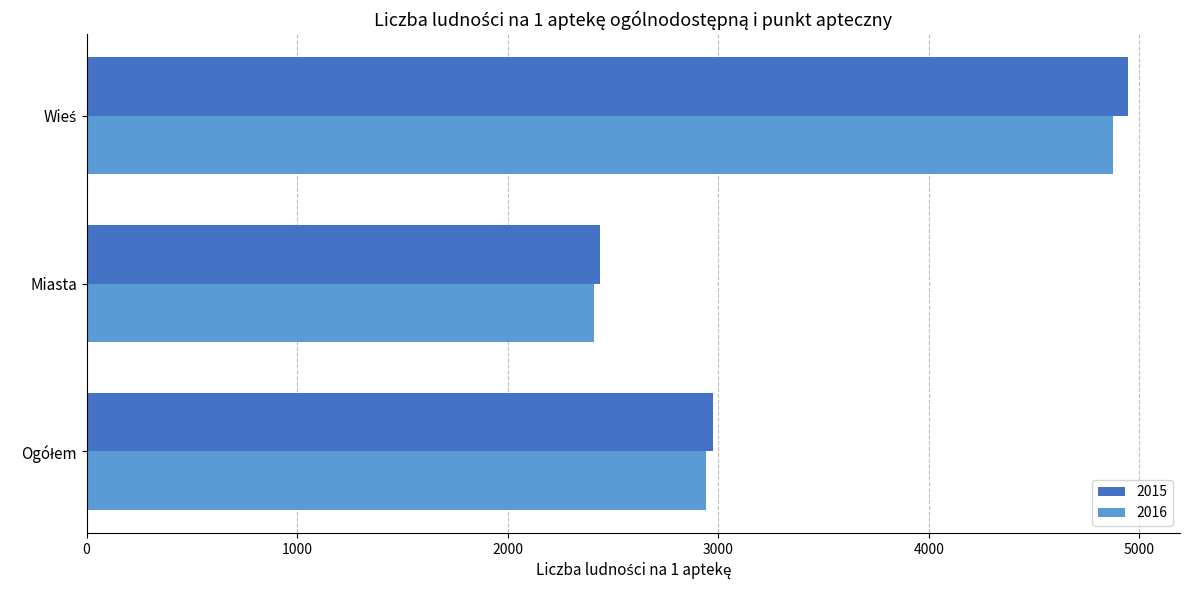

What is the minimum value shown in the chart?

2409.7